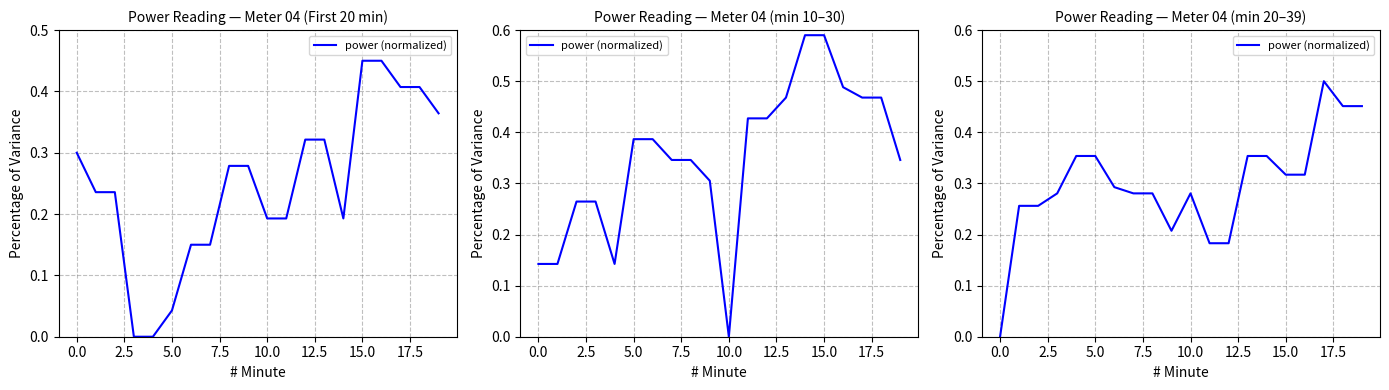

What is the difference between the values at 17 and 7.5?

0.1